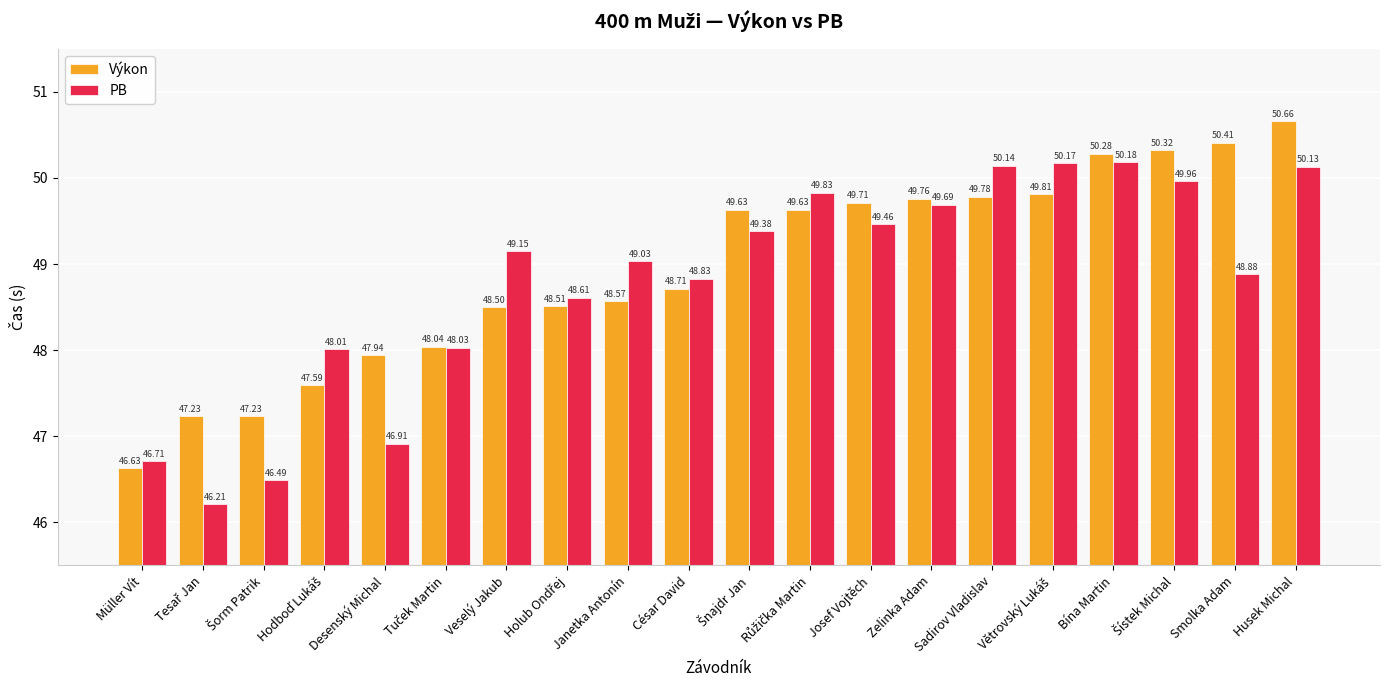

Which series changed the most between Veselý Jakub and Zelinka Adam?

Výkon